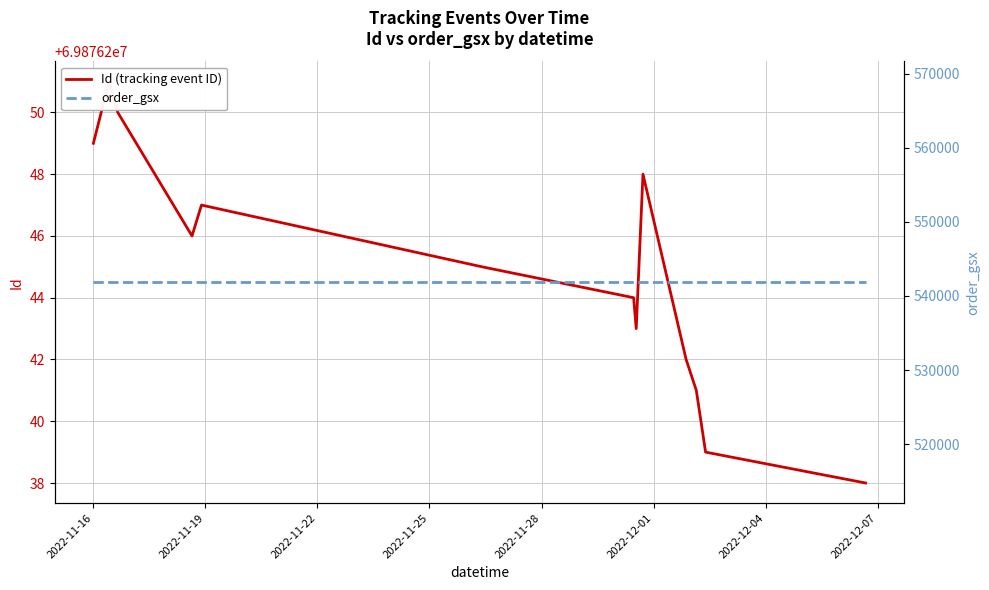

What is the sum of all order_gsx values?

7585774